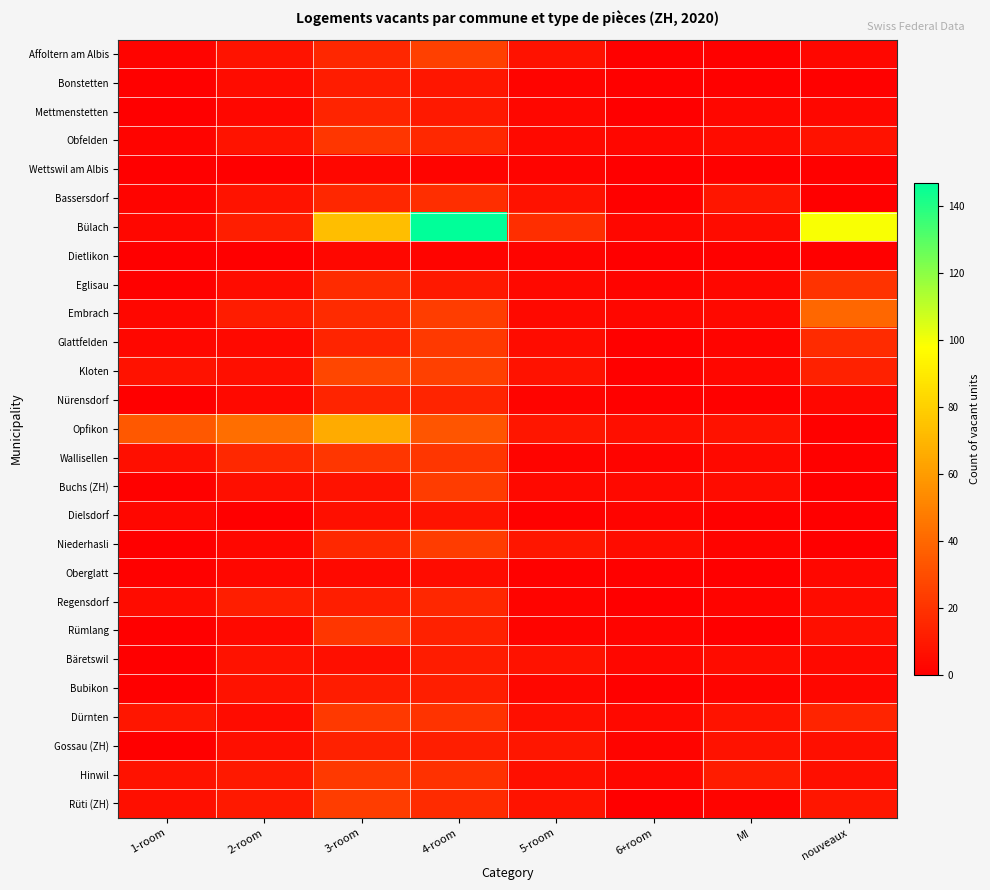

Reading right to left, transcribe all the data shown in this chart.

Affoltern am Albis: nouveaux=3	MI=1	6+room=1	5-room=7	4-room=25	3-room=15	2-room=8	1-room=2
Bonstetten: nouveaux=1	MI=1	6+room=1	5-room=2	4-room=9	3-room=11	2-room=5	1-room=1
Mettmenstetten: nouveaux=3	MI=3	6+room=0	5-room=3	4-room=10	3-room=14	2-room=3	1-room=0
Obfelden: nouveaux=7	MI=5	6+room=3	5-room=4	4-room=16	3-room=21	2-room=8	1-room=2
Wettswil am Albis: nouveaux=1	MI=1	6+room=0	5-room=2	4-room=2	3-room=3	2-room=0	1-room=0
Bassersdorf: nouveaux=0	MI=9	6+room=1	5-room=7	4-room=18	3-room=15	2-room=8	1-room=2
Bülach: nouveaux=99	MI=5	6+room=3	5-room=18	4-room=147	3-room=73	2-room=12	1-room=3
Dietlikon: nouveaux=0	MI=1	6+room=0	5-room=2	4-room=2	3-room=3	2-room=0	1-room=0
Eglisau: nouveaux=20	MI=3	6+room=2	5-room=4	4-room=10	3-room=17	2-room=5	1-room=1
Embrach: nouveaux=40	MI=4	6+room=3	5-room=4	4-room=24	3-room=17	2-room=11	1-room=3
Glattfelden: nouveaux=17	MI=2	6+room=1	5-room=5	4-room=22	3-room=14	2-room=4	1-room=3
Kloten: nouveaux=13	MI=3	6+room=1	5-room=7	4-room=25	3-room=27	2-room=6	1-room=7
Nürensdorf: nouveaux=3	MI=1	6+room=1	5-room=2	4-room=14	3-room=14	2-room=4	1-room=0
Opfikon: nouveaux=1	MI=7	6+room=6	5-room=9	4-room=33	3-room=66	2-room=43	1-room=34
Wallisellen: nouveaux=1	MI=4	6+room=2	5-room=2	4-room=21	3-room=21	2-room=16	1-room=6
Buchs (ZH): nouveaux=0	MI=5	6+room=4	5-room=4	4-room=23	3-room=7	2-room=6	1-room=1
Dielsdorf: nouveaux=0	MI=1	6+room=2	5-room=1	4-room=8	3-room=6	2-room=0	1-room=3
Niederhasli: nouveaux=0	MI=2	6+room=5	5-room=9	4-room=23	3-room=16	2-room=3	1-room=0
Oberglatt: nouveaux=3	MI=0	6+room=1	5-room=1	4-room=5	3-room=4	2-room=3	1-room=1
Regensdorf: nouveaux=5	MI=2	6+room=0	5-room=2	4-room=15	3-room=12	2-room=12	1-room=5
Rümlang: nouveaux=6	MI=0	6+room=2	5-room=2	4-room=13	3-room=21	2-room=4	1-room=0
Bäretswil: nouveaux=4	MI=5	6+room=3	5-room=7	4-room=11	3-room=6	2-room=7	1-room=0
Bubikon: nouveaux=3	MI=2	6+room=1	5-room=3	4-room=12	3-room=11	2-room=7	1-room=0
Dürnten: nouveaux=14	MI=8	6+room=4	5-room=6	4-room=20	3-room=22	2-room=5	1-room=9
Gossau (ZH): nouveaux=6	MI=7	6+room=2	5-room=9	4-room=12	3-room=13	2-room=6	1-room=0
Hinwil: nouveaux=6	MI=11	6+room=3	5-room=6	4-room=19	3-room=22	2-room=10	1-room=7
Rüti (ZH): nouveaux=9	MI=2	6+room=0	5-room=8	4-room=17	3-room=24	2-room=10	1-room=6